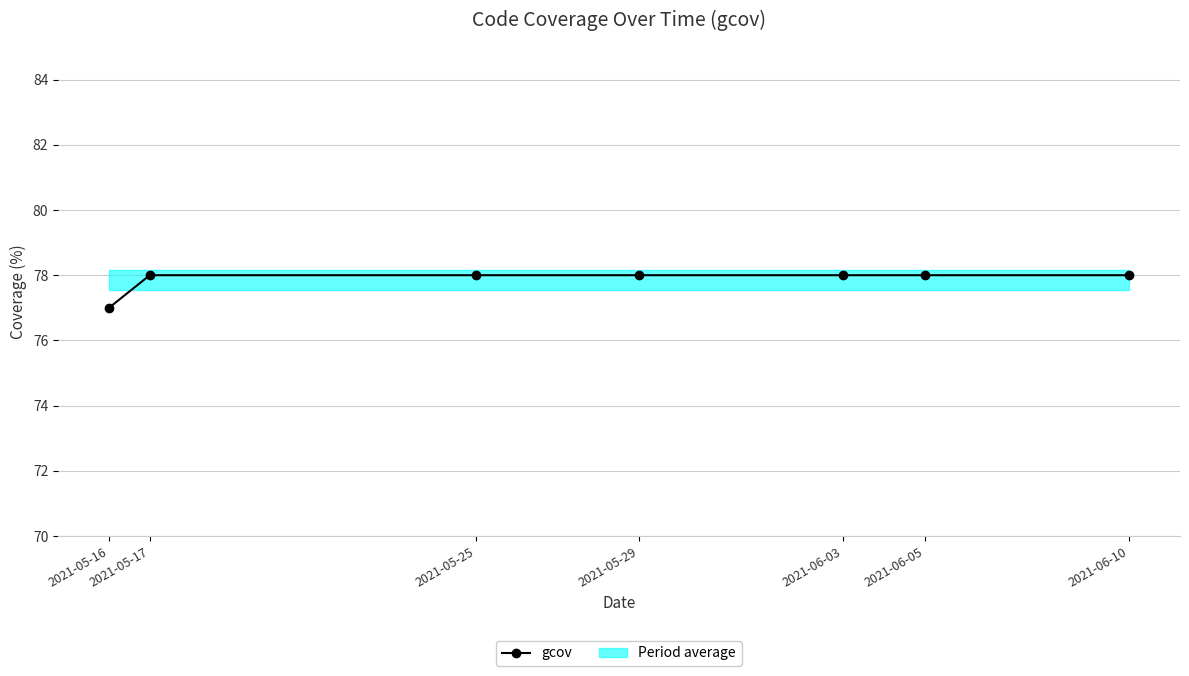

Reading left to right, transcribe all the data shown in this chart.

77	78	78	78	78	78	78